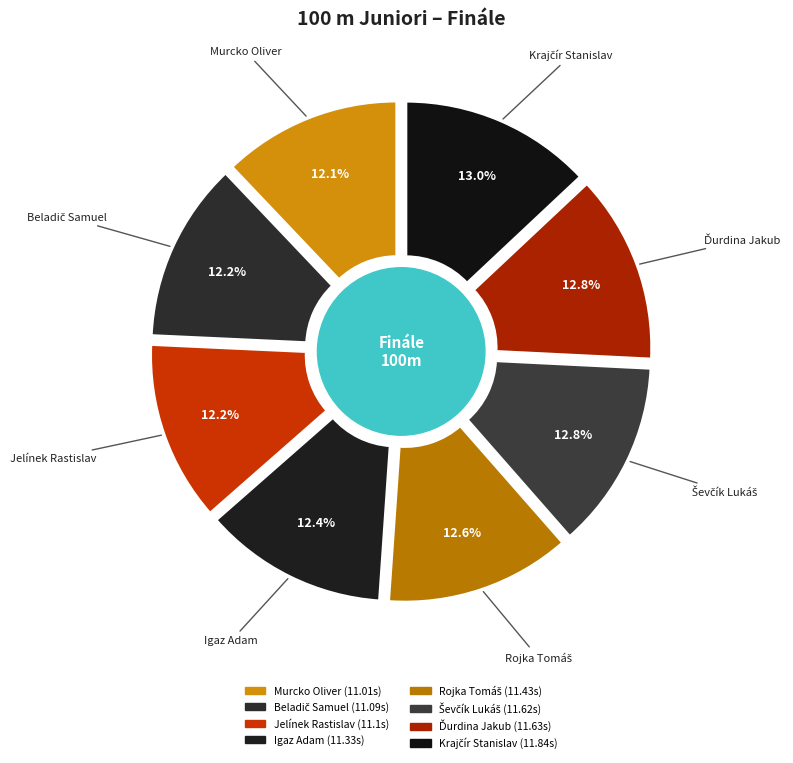

Rank the categories by value from highest to lowest.

Krajčír Stanislav, Ďurdina Jakub, Ševčík Lukáš, Rojka Tomáš, Igaz Adam, Jelínek Rastislav, Beladič Samuel, Murcko Oliver